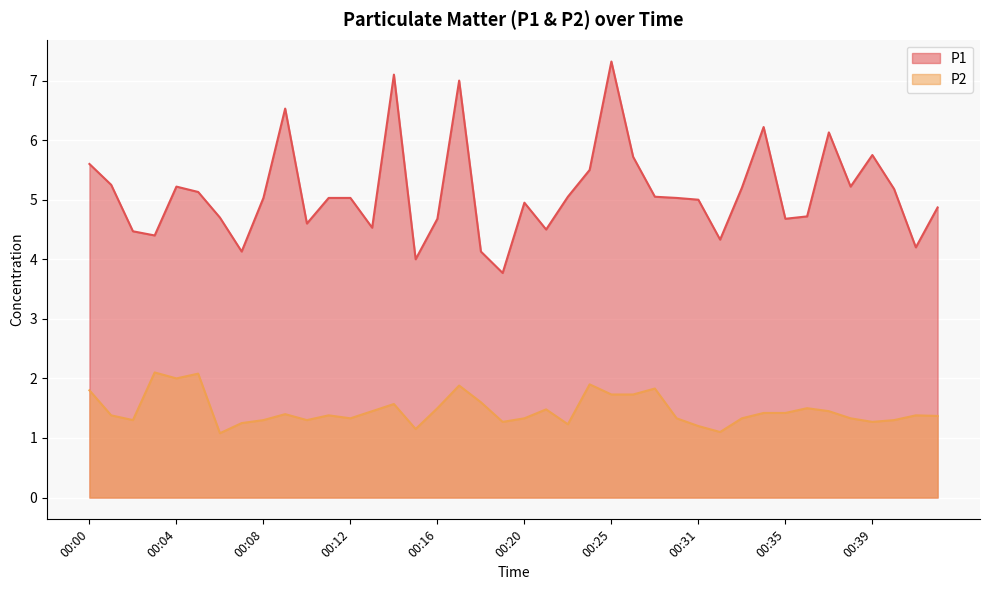

What is the value of the P1 point at the 5th from the left?

5.2